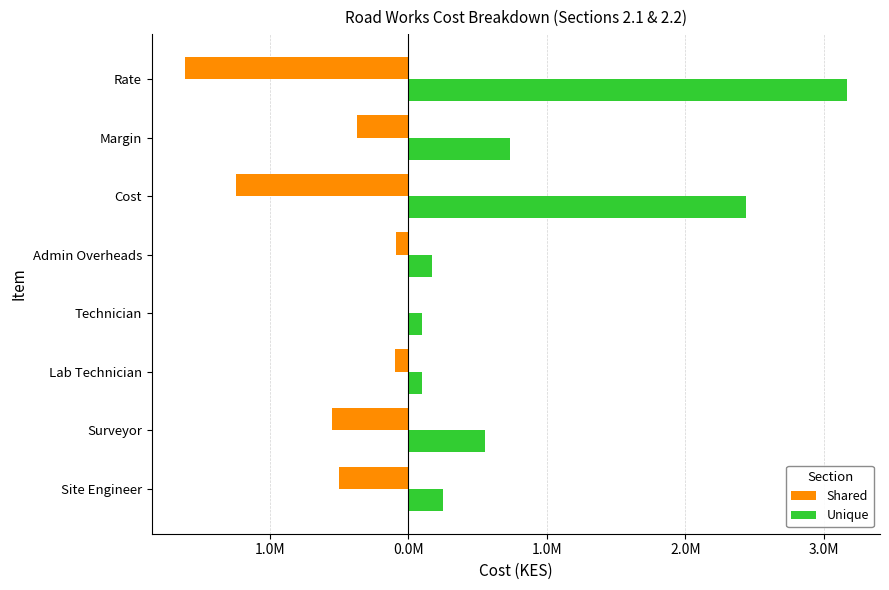

What is the difference between the second highest and second lowest values in the Shared series?

1155000.0